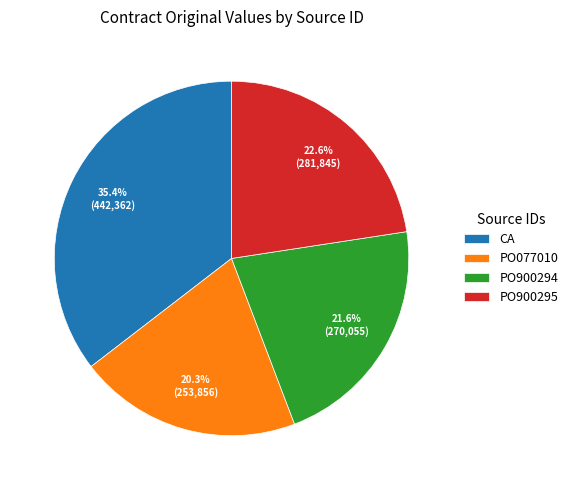

What is the largest slice in the pie chart?

CA